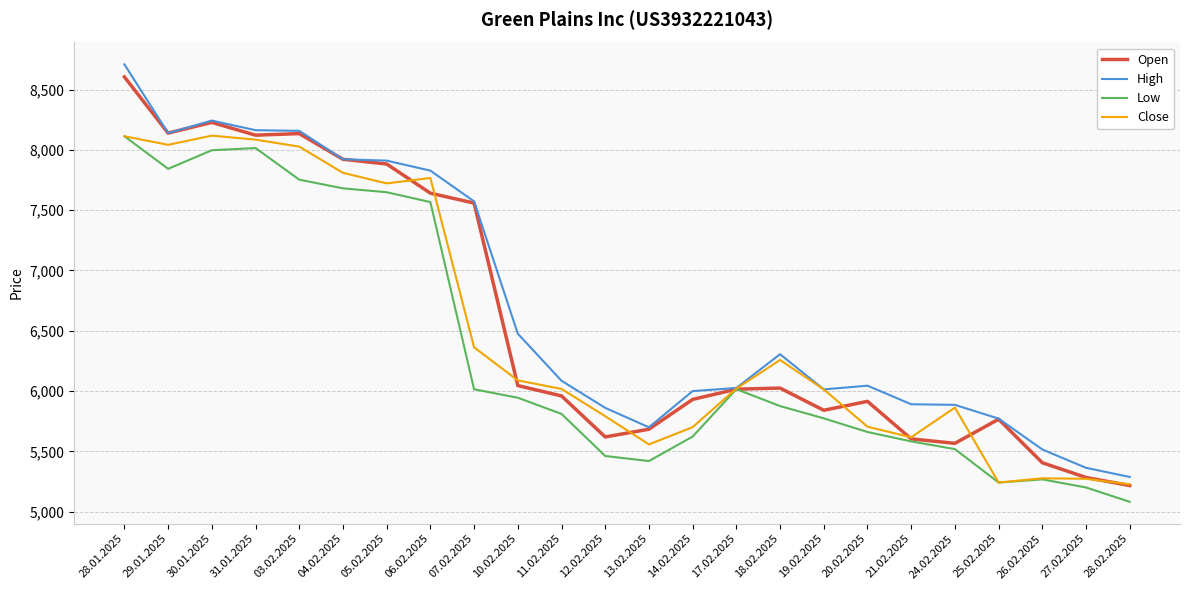

Where is Close nearest to the value 6672?

07.02.2025